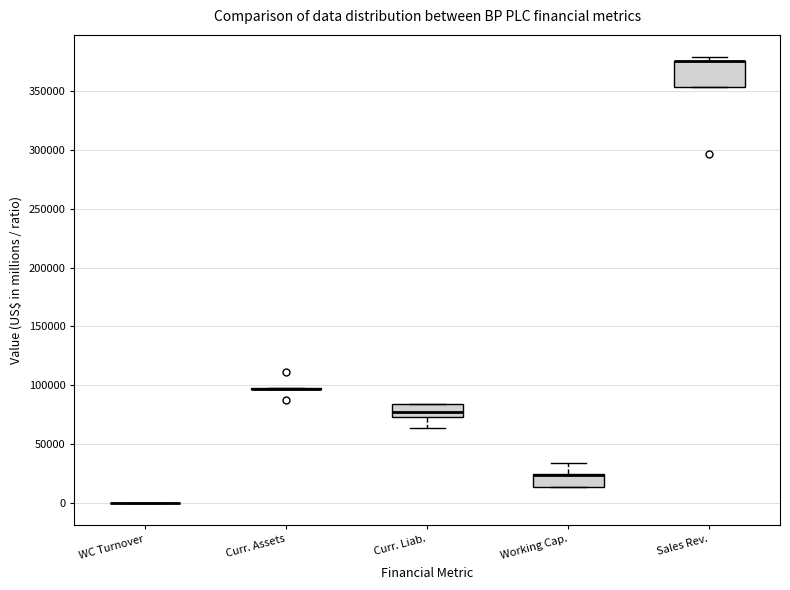

Reading left to right, transcribe this box plot: for each box, give where its median line is, the range the box spans, and where its two whiskers end, as read against the y-axis. The values are not printed on the chart, so give them approximately, as read against the axis.

WC Turnover: box collapsed to a line at 0, whiskers 0 to 0
Curr. Assets: box collapsed to a line at 95000, whiskers 95000 to 100000
Curr. Liab.: median 80000, box 75000 to 85000, whiskers 65000 to 85000
Working Cap.: median 25000 (drawn on the box's upper edge), box 15000 to 25000, whiskers 15000 to 35000
Sales Rev.: median 375000 (drawn on the box's upper edge), box 355000 to 375000, whiskers 355000 to 380000